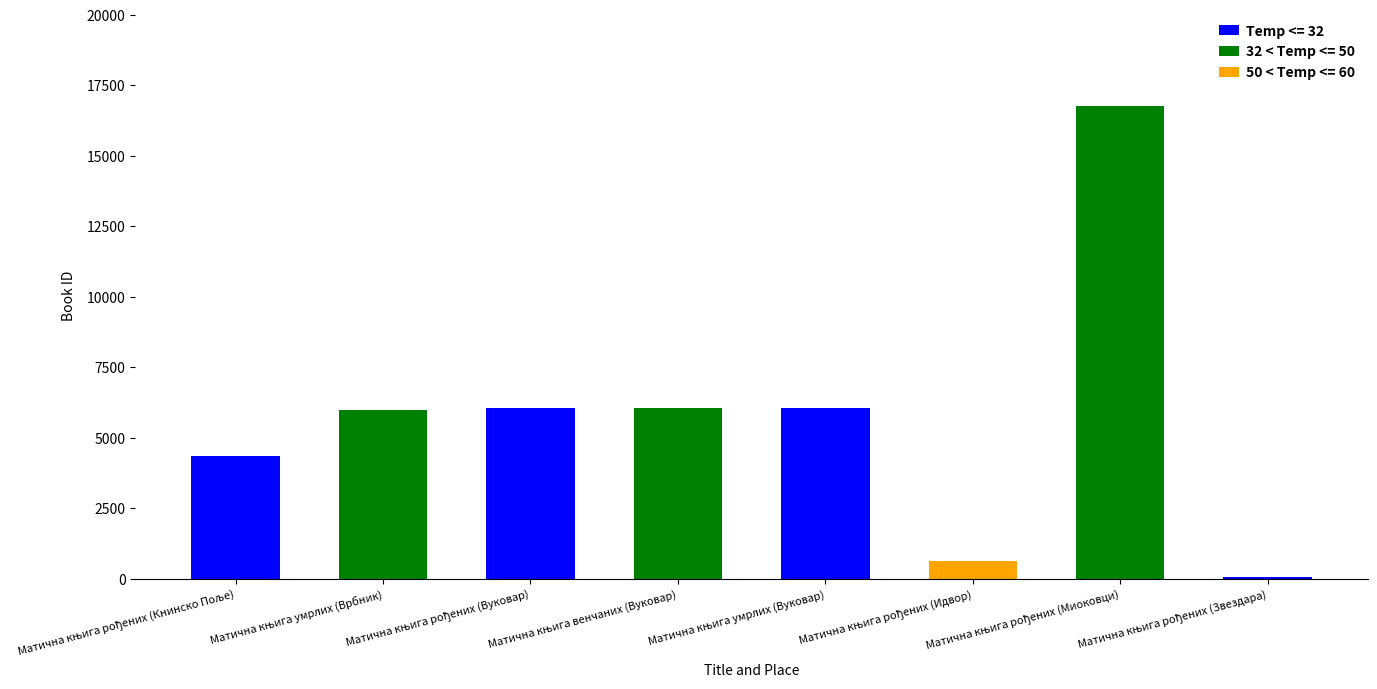

What is the ratio of the value at Матична књига умрлих (Врбник) to the value at Матична књига рођених (Книнско Поље)?

1.4